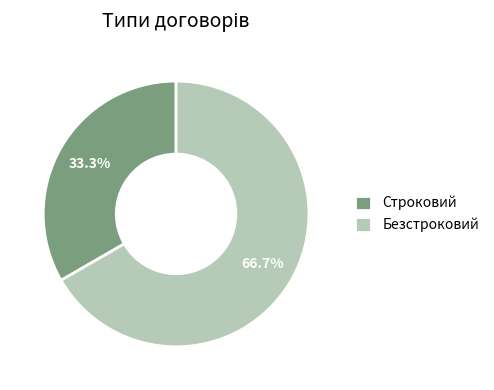

To the nearest percent, what is the average slice percentage?

50%